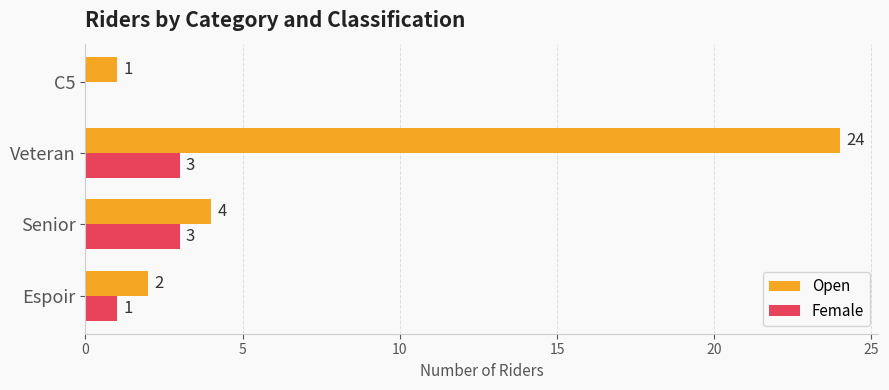

Is the value of Open at Espoir greater than the value of Female at Senior?

No